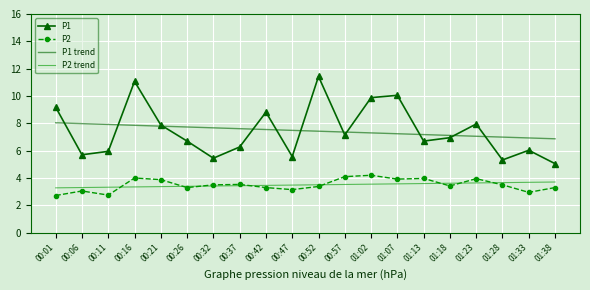

The P1 trend series shows 4.8 at 01:02. True or false?

False